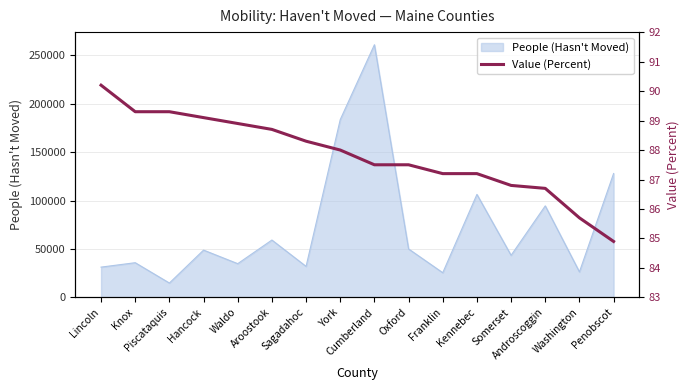

What is the sum of all values?

1405.3